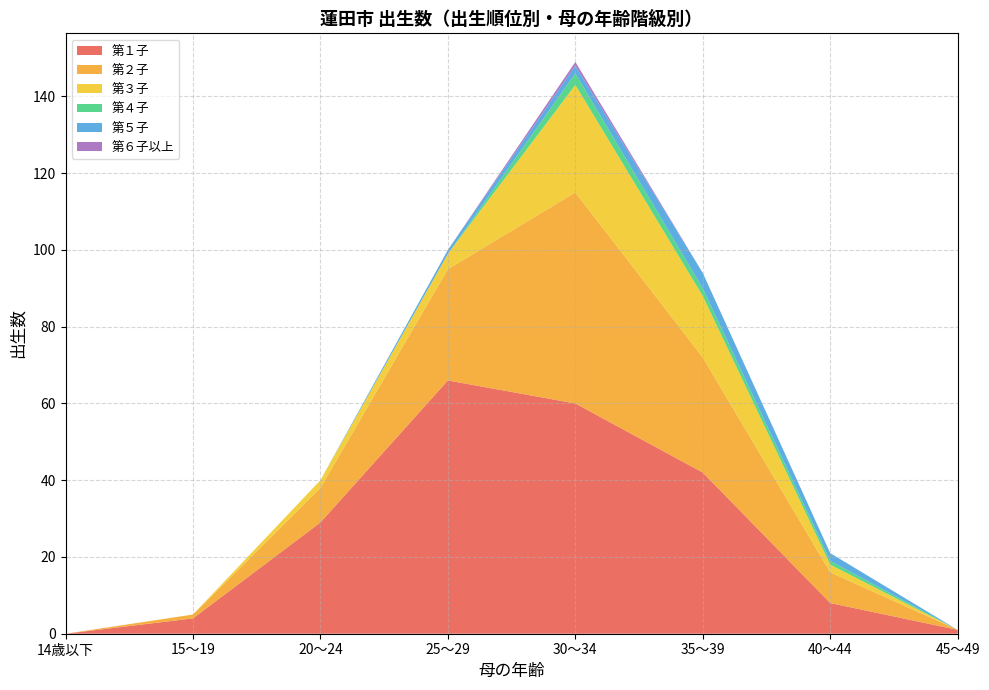

Reading left to right, what are all the values shown in this chart?

第１子: 0	4	29	66	60	42	8	1
第２子: 0	1	9	29	55	30	8	0
第３子: 0	0	2	4	28	16	2	0
第４子: 0	0	0	0	3	2	1	0
第５子: 0	0	0	1	2	4	2	0
第６子以上: 0	0	0	0	1	0	0	0